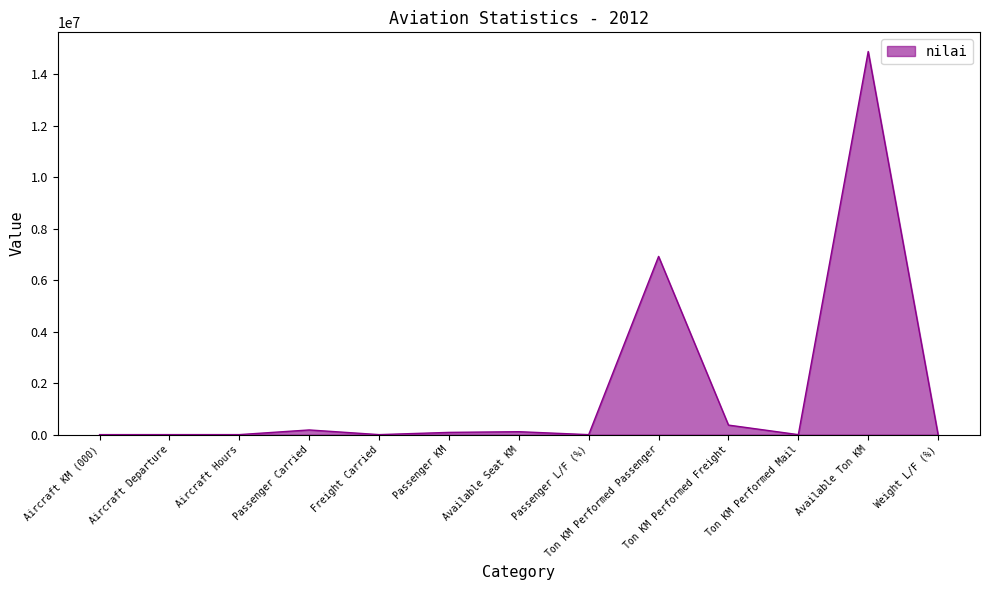

Count the number of categories in the chart.

13